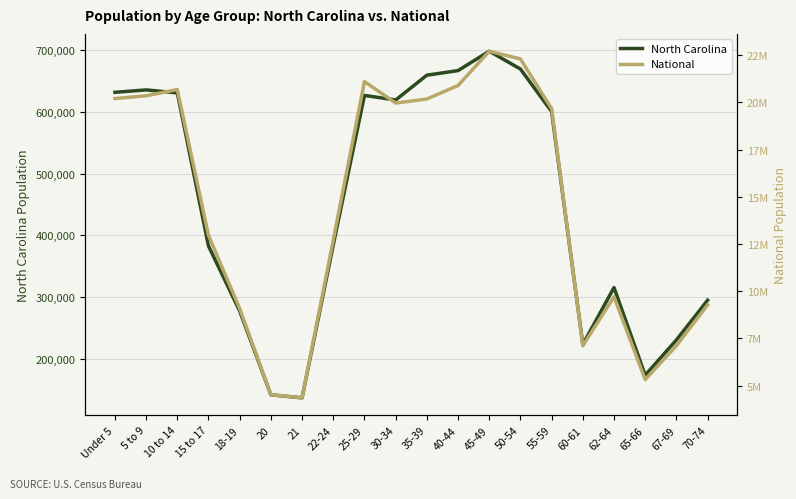

What is the lowest value of the North Carolina series?

136169